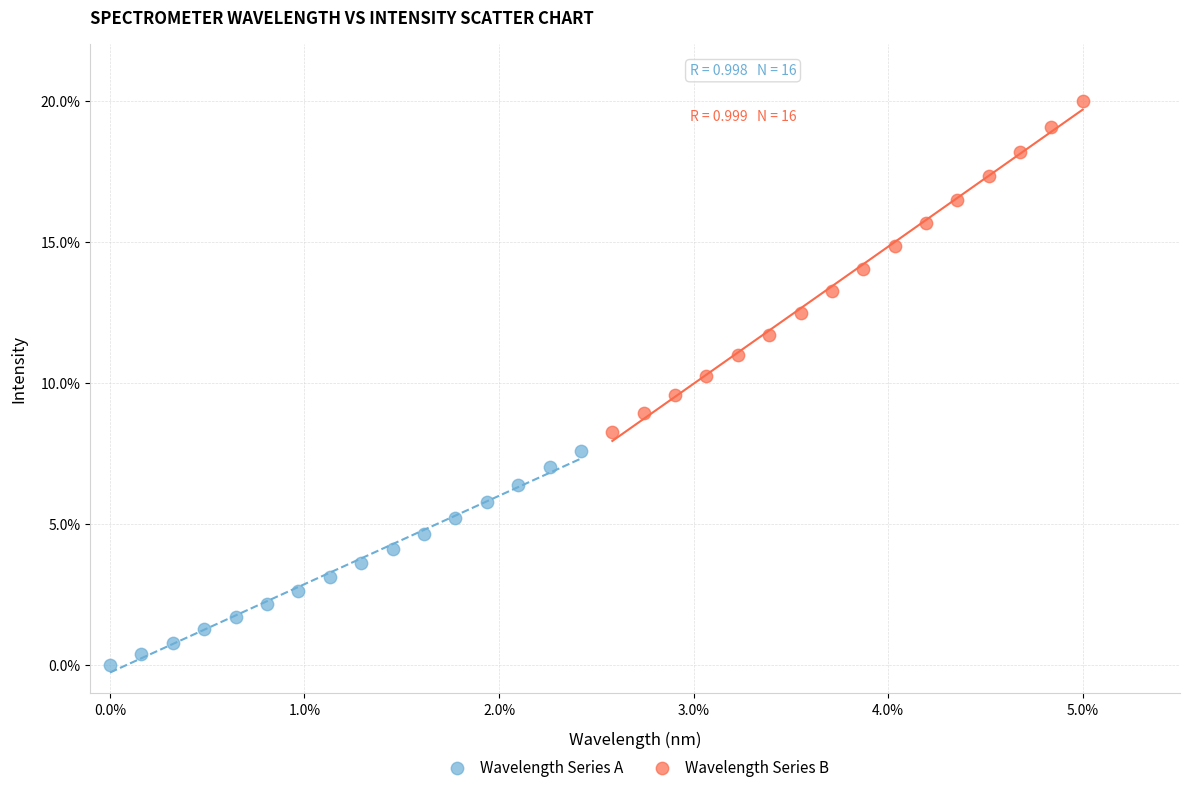

Which series contains the lowest Y value?

Wavelength Series A